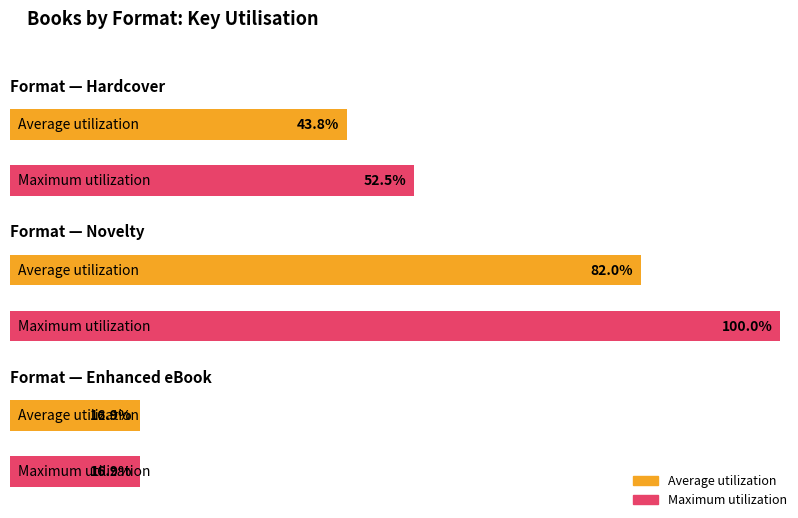

Does the chart contain any negative values?

No